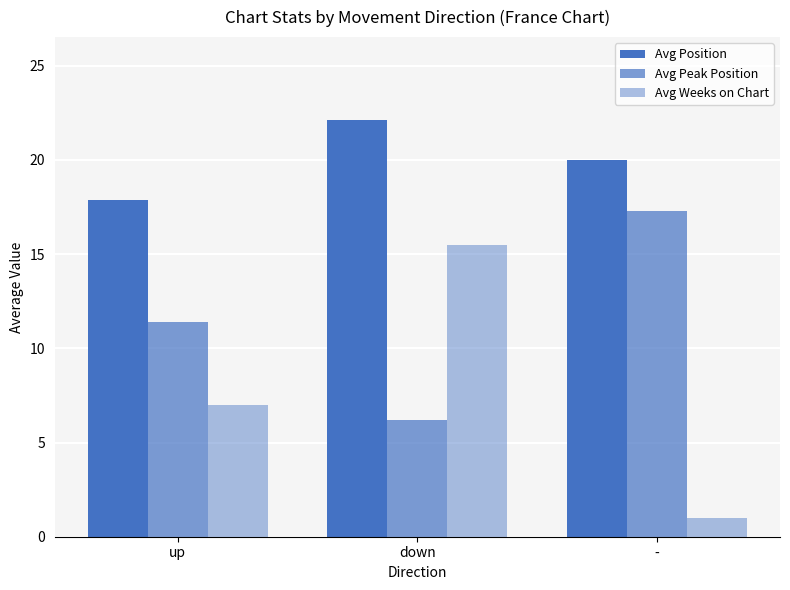

How many data points does each series have?

3